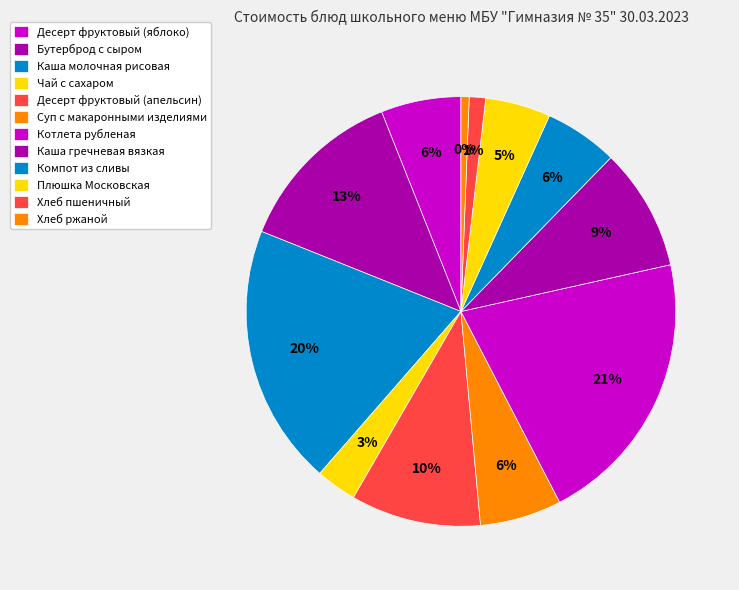

Is there any slice that represents more than half of the pie?

No